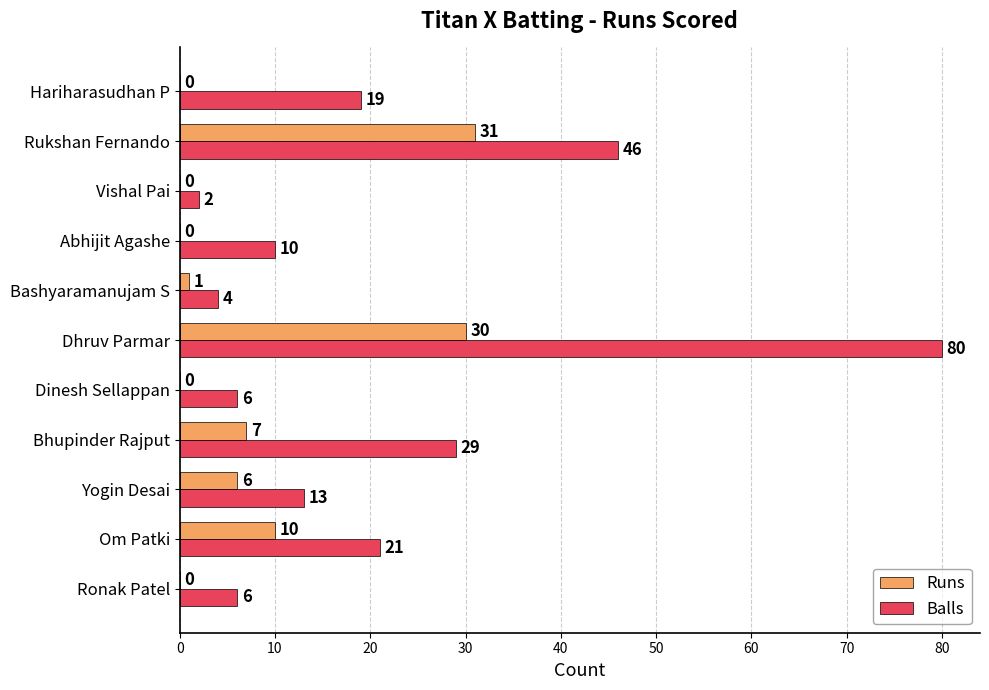

What is the sum of all Balls values?

236